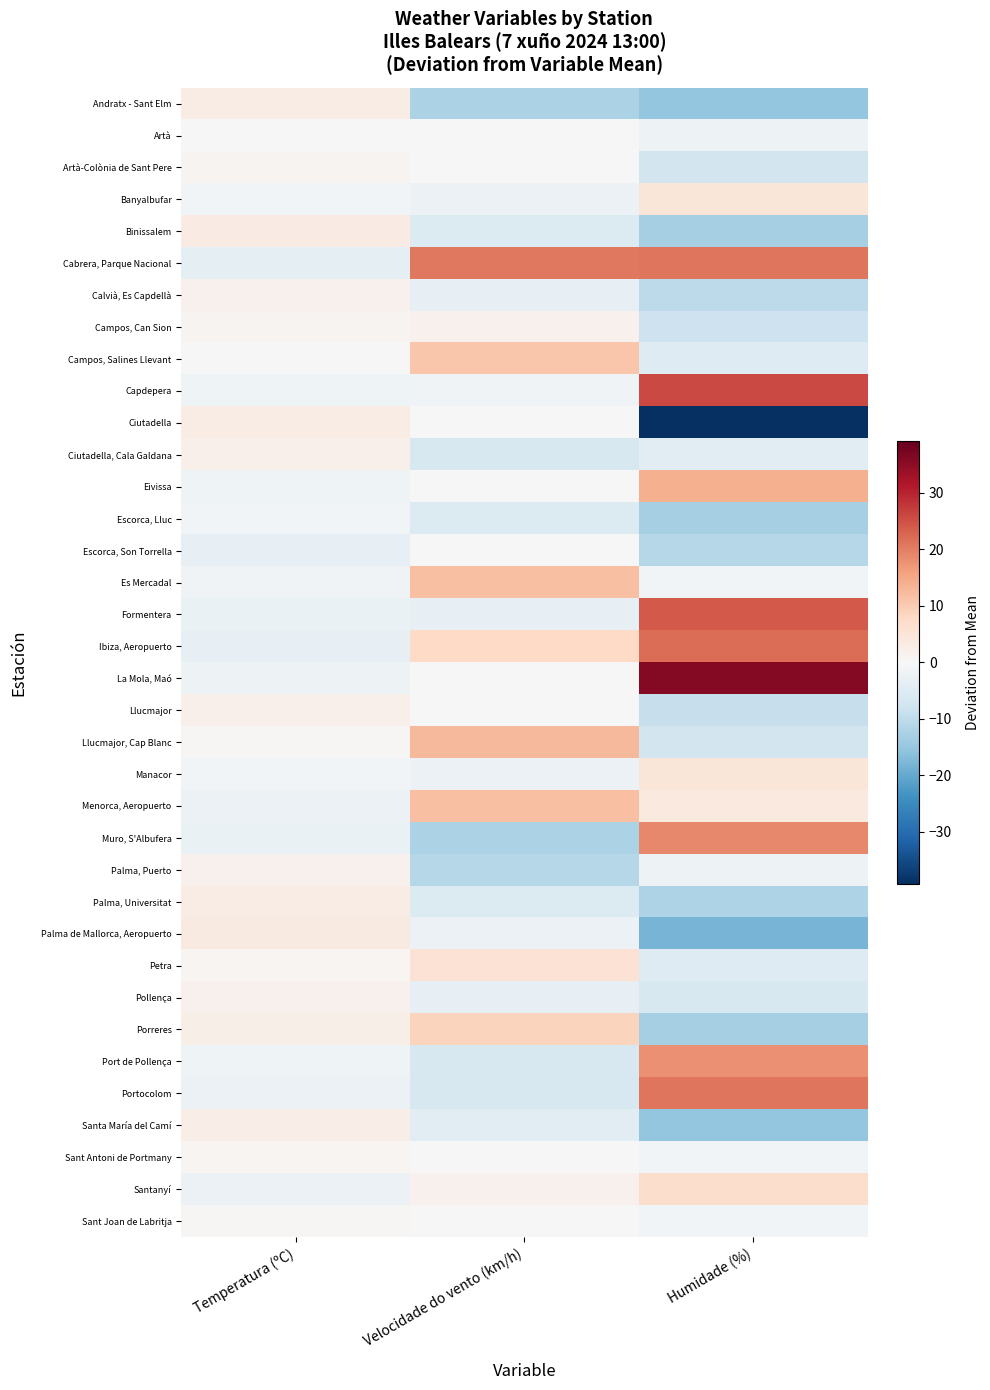

Reading left to right, what are all the values shown in this chart?

Andratx - Sant Elm: Temperatura (ºC)=3.0	Velocidade do vento (km/h)=-12.3	Humidade (%)=-15.1
Artà: Temperatura (ºC)=-0.2	Velocidade do vento (km/h)=0.0	Humidade (%)=-2.1
Artà-Colònia de Sant Pere: Temperatura (ºC)=1.1	Velocidade do vento (km/h)=0.0	Humidade (%)=-7.1
Banyalbufar: Temperatura (ºC)=-1.2	Velocidade do vento (km/h)=-2.3	Humidade (%)=4.9
Binissalem: Temperatura (ºC)=3.3	Velocidade do vento (km/h)=-5.3	Humidade (%)=-13.1
Cabrera, Parque Nacional: Temperatura (ºC)=-3.9	Velocidade do vento (km/h)=20.7	Humidade (%)=20.9
Calvià, Es Capdellà: Temperatura (ºC)=1.7	Velocidade do vento (km/h)=-3.3	Humidade (%)=-10.1
Campos, Can Sion: Temperatura (ºC)=0.9	Velocidade do vento (km/h)=1.7	Humidade (%)=-8.1
Campos, Salines Llevant: Temperatura (ºC)=0.2	Velocidade do vento (km/h)=10.7	Humidade (%)=-5.1
Capdepera: Temperatura (ºC)=-1.8	Velocidade do vento (km/h)=-1.3	Humidade (%)=25.9
Ciutadella: Temperatura (ºC)=2.9	Velocidade do vento (km/h)=0.0	Humidade (%)=-39.1
Ciutadella, Cala Galdana: Temperatura (ºC)=1.8	Velocidade do vento (km/h)=-6.3	Humidade (%)=-4.1
Eivissa: Temperatura (ºC)=-1.7	Velocidade do vento (km/h)=-0.3	Humidade (%)=13.9
Escorca, Lluc: Temperatura (ºC)=-1.2	Velocidade do vento (km/h)=-5.3	Humidade (%)=-13.1
Escorca, Son Torrella: Temperatura (ºC)=-3.4	Velocidade do vento (km/h)=0.0	Humidade (%)=-11.1
Es Mercadal: Temperatura (ºC)=-1.3	Velocidade do vento (km/h)=11.7	Humidade (%)=-1.1
Formentera: Temperatura (ºC)=-2.5	Velocidade do vento (km/h)=-3.3	Humidade (%)=23.9
Ibiza, Aeropuerto: Temperatura (ºC)=-3.4	Velocidade do vento (km/h)=7.7	Humidade (%)=21.9
La Mola, Maó: Temperatura (ºC)=-2.1	Velocidade do vento (km/h)=-0.3	Humidade (%)=35.9
Llucmajor: Temperatura (ºC)=2.1	Velocidade do vento (km/h)=0.0	Humidade (%)=-9.1
Llucmajor, Cap Blanc: Temperatura (ºC)=0.5	Velocidade do vento (km/h)=12.7	Humidade (%)=-7.1
Manacor: Temperatura (ºC)=-1.0	Velocidade do vento (km/h)=-2.3	Humidade (%)=4.9
Menorca, Aeropuerto: Temperatura (ºC)=-2.3	Velocidade do vento (km/h)=11.7	Humidade (%)=3.9
Muro, S'Albufera: Temperatura (ºC)=-2.7	Velocidade do vento (km/h)=-12.3	Humidade (%)=18.9
Palma, Puerto: Temperatura (ºC)=1.6	Velocidade do vento (km/h)=-11.3	Humidade (%)=-2.1
Palma, Universitat: Temperatura (ºC)=2.8	Velocidade do vento (km/h)=-5.3	Humidade (%)=-12.1
Palma de Mallorca, Aeropuerto: Temperatura (ºC)=3.5	Velocidade do vento (km/h)=-2.3	Humidade (%)=-18.1
Petra: Temperatura (ºC)=0.7	Velocidade do vento (km/h)=5.7	Humidade (%)=-5.1
Pollença: Temperatura (ºC)=1.6	Velocidade do vento (km/h)=-3.3	Humidade (%)=-6.1
Porreres: Temperatura (ºC)=2.2	Velocidade do vento (km/h)=8.7	Humidade (%)=-13.1
Port de Pollença: Temperatura (ºC)=-1.6	Velocidade do vento (km/h)=-6.3	Humidade (%)=17.9
Portocolom: Temperatura (ºC)=-2.4	Velocidade do vento (km/h)=-6.3	Humidade (%)=20.9
Santa María del Camí: Temperatura (ºC)=2.7	Velocidade do vento (km/h)=-4.3	Humidade (%)=-15.1
Sant Antoni de Portmany: Temperatura (ºC)=0.6	Velocidade do vento (km/h)=-0.3	Humidade (%)=-1.1
Santanyí: Temperatura (ºC)=-2.2	Velocidade do vento (km/h)=1.7	Humidade (%)=6.9
Sant Joan de Labritja: Temperatura (ºC)=0.3	Velocidade do vento (km/h)=0.0	Humidade (%)=-1.1